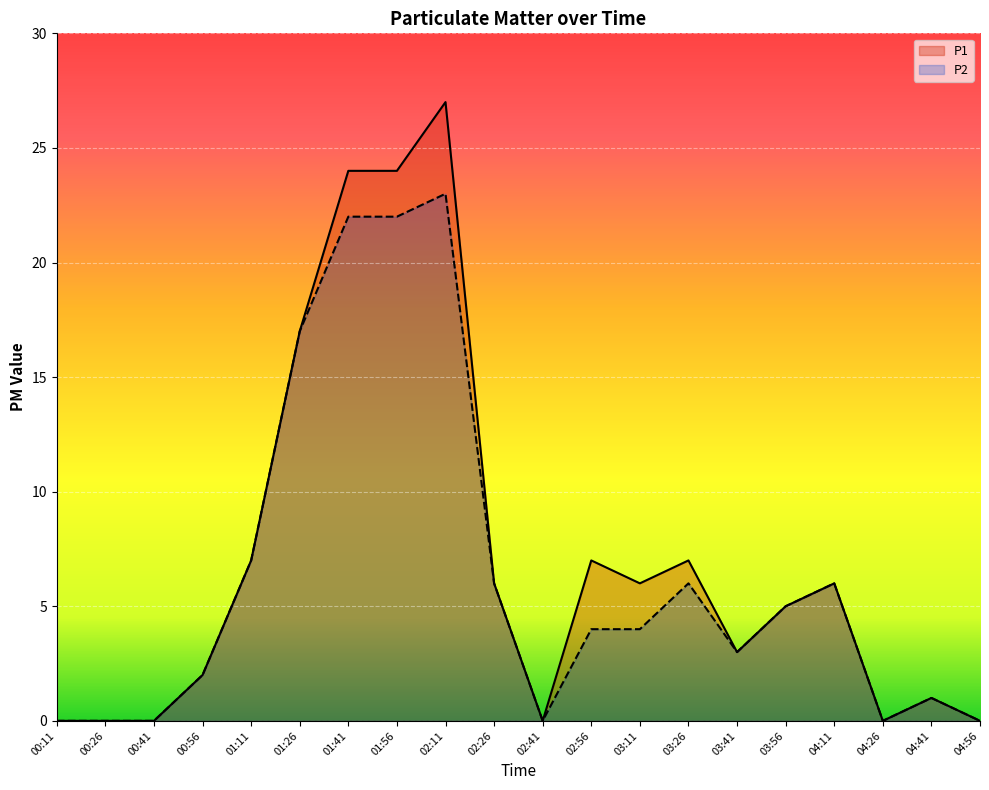

Rank the series by their average value, from highest to lowest.

P1, P2